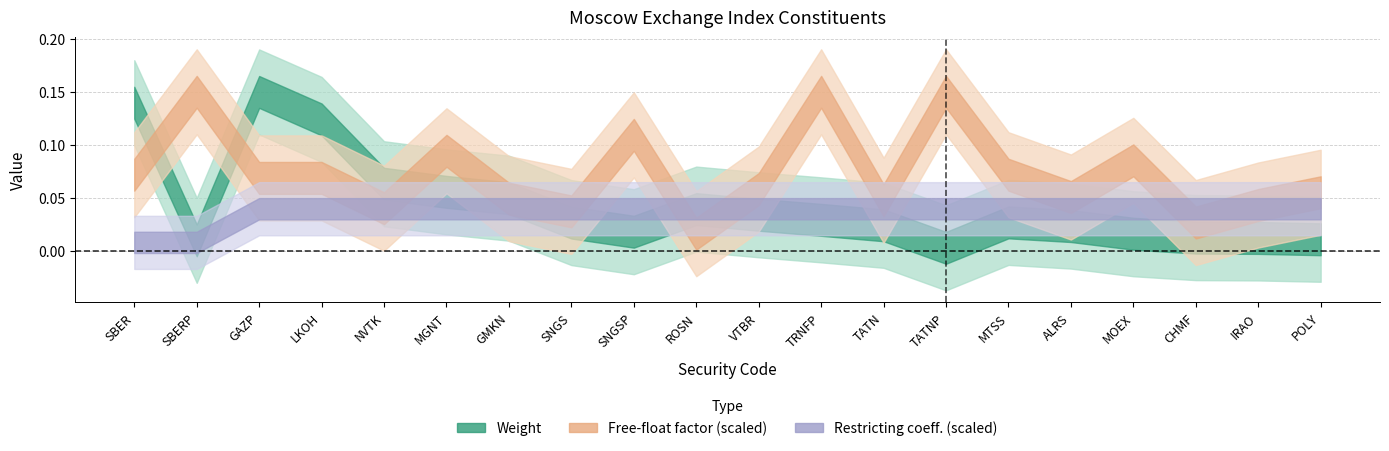

Is the value of Weight at TRNFP greater than the value of Free-float factor at LKOH?

No